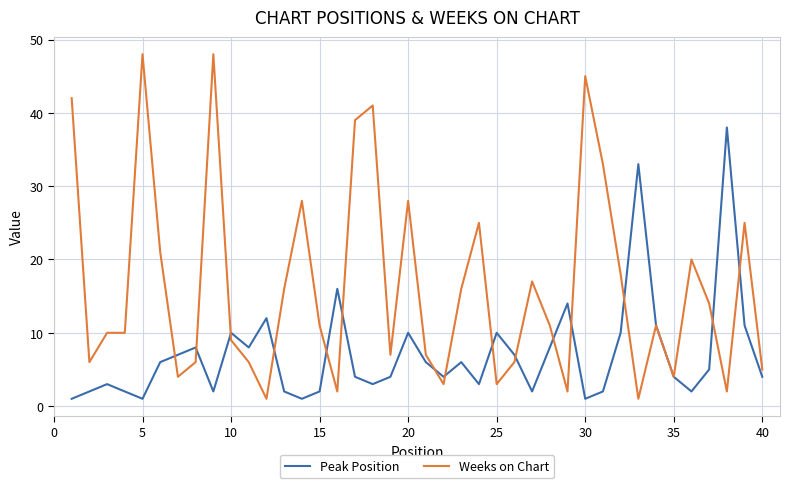

Does the chart display data point markers on the line(s)?

No